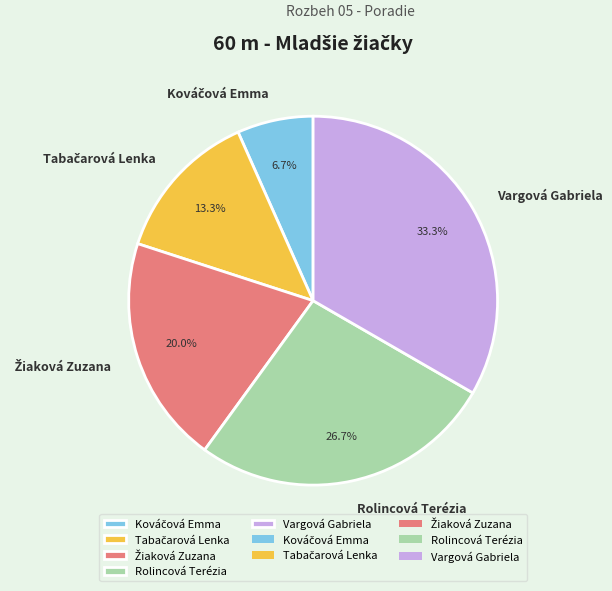

Is Vargová Gabriela the majority of the pie?

No